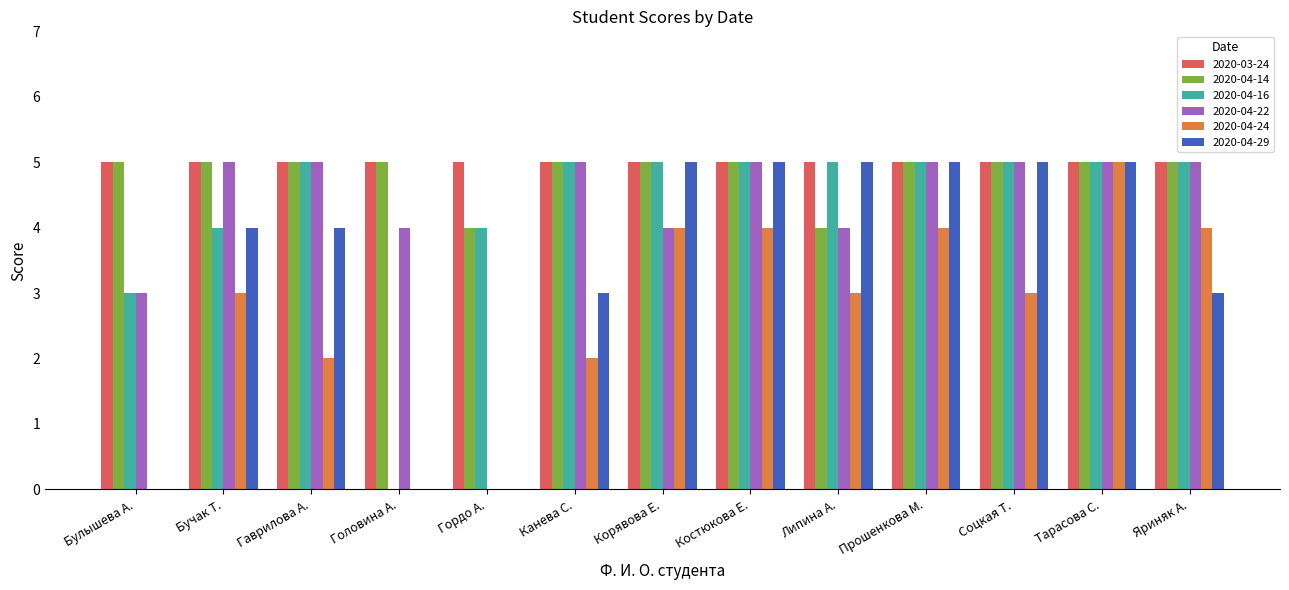

What is the average value of the 2020-04-24 series?

3